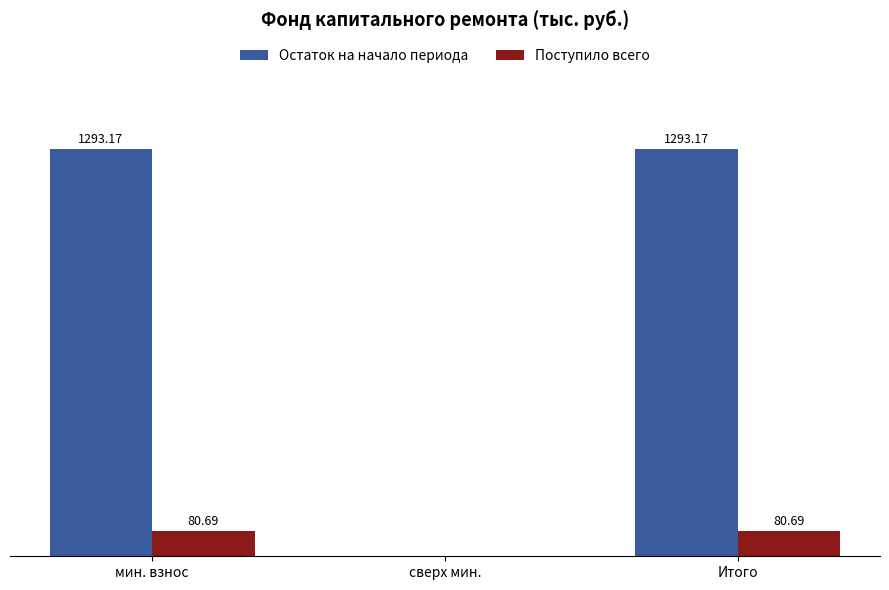

Which series has the largest total across all categories?

Остаток на начало периода